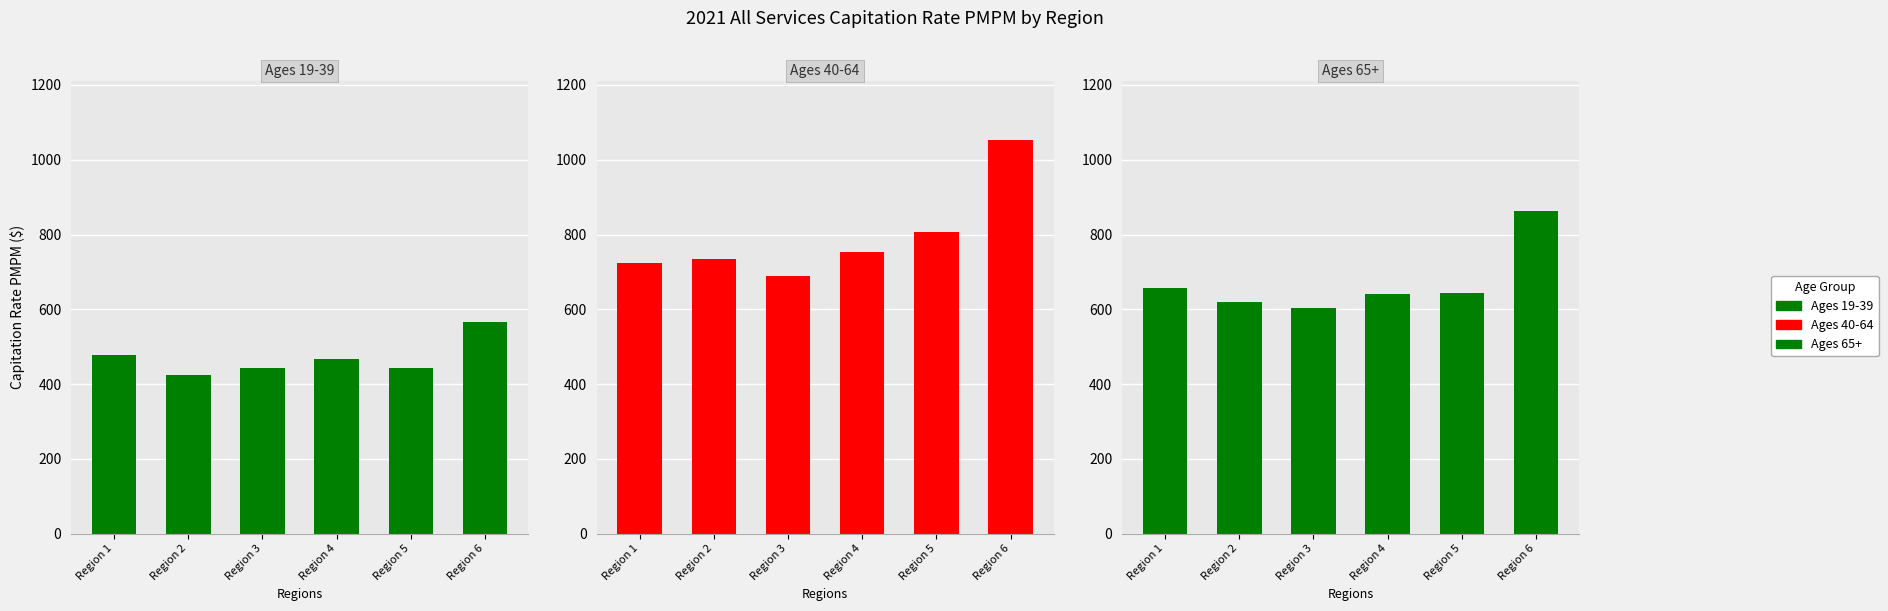

What is the sum of the Ages 65+ values at Region 1 and Region 4?

1298.3